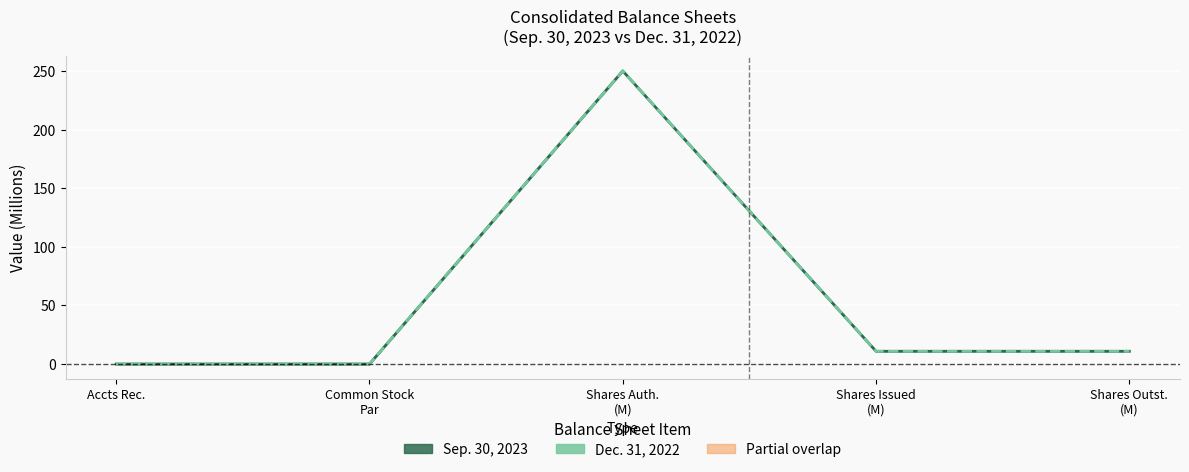

Which series has the largest total across all categories?

Sep. 30, 2023